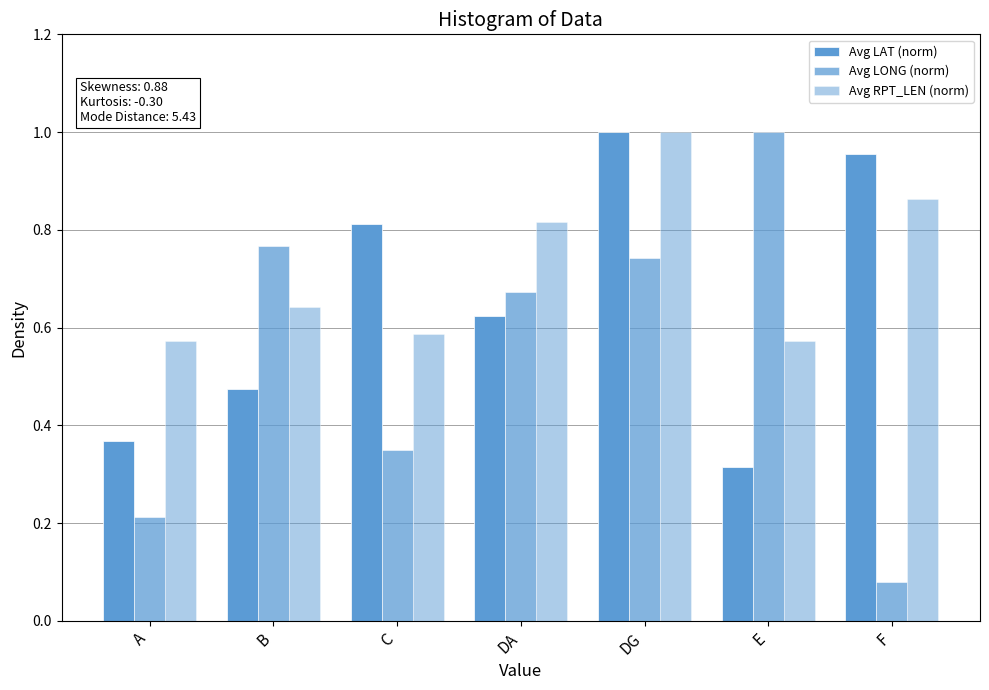

Which category has the highest value in the Avg LONG (norm) series?

E